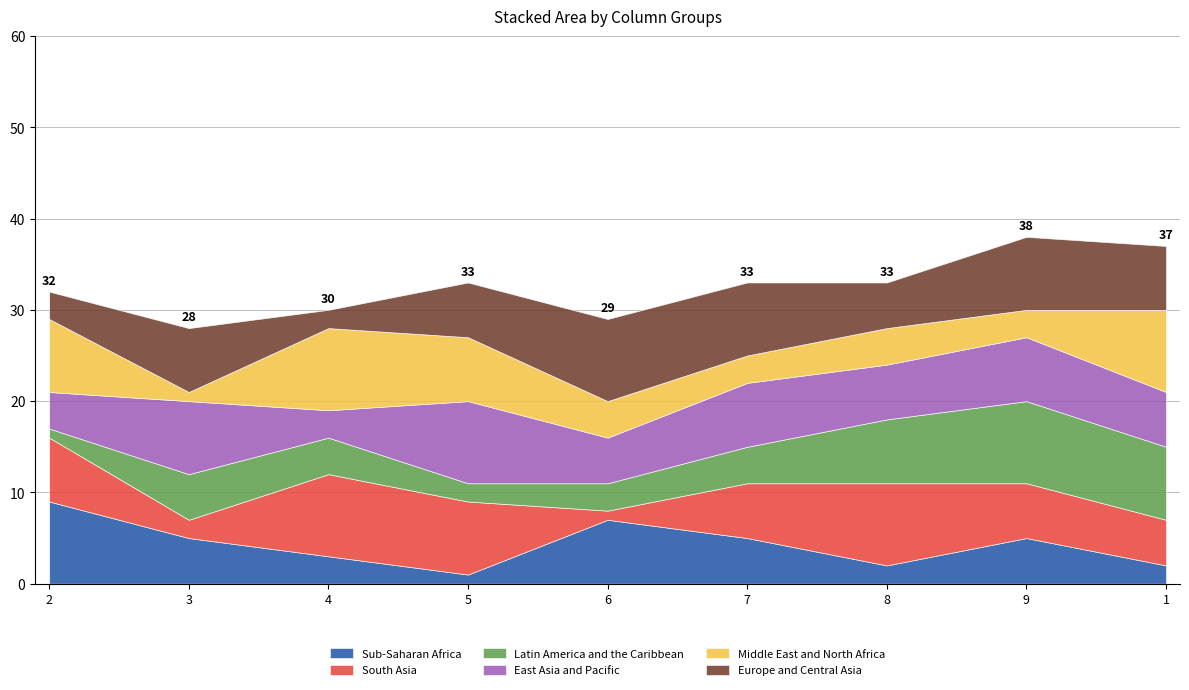

The Sub-Saharan Africa series shows 12 at 2. True or false?

False